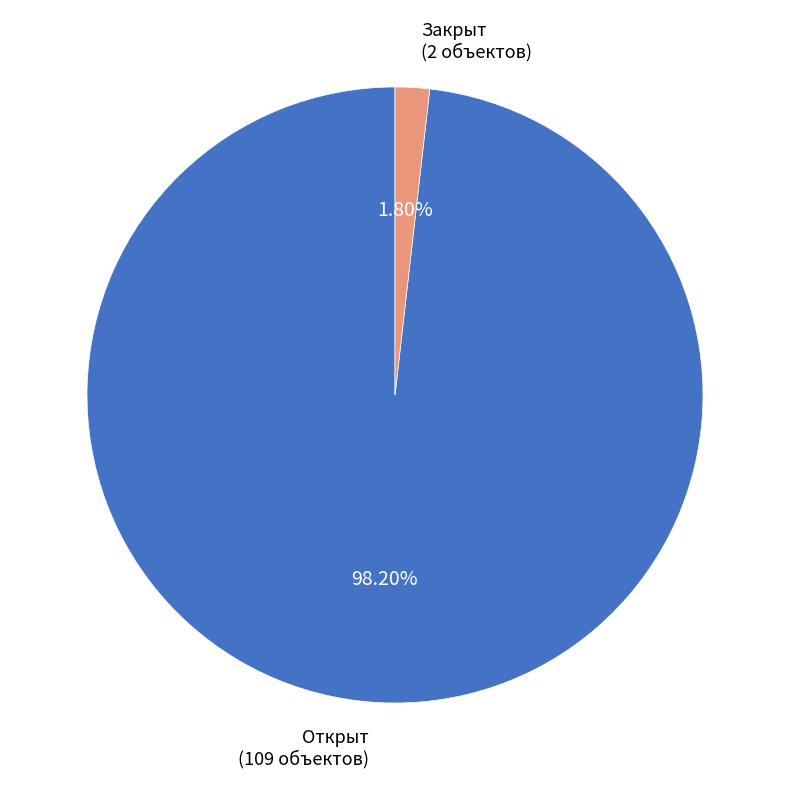

Is it true that Закрыт is 7% of the pie?

False